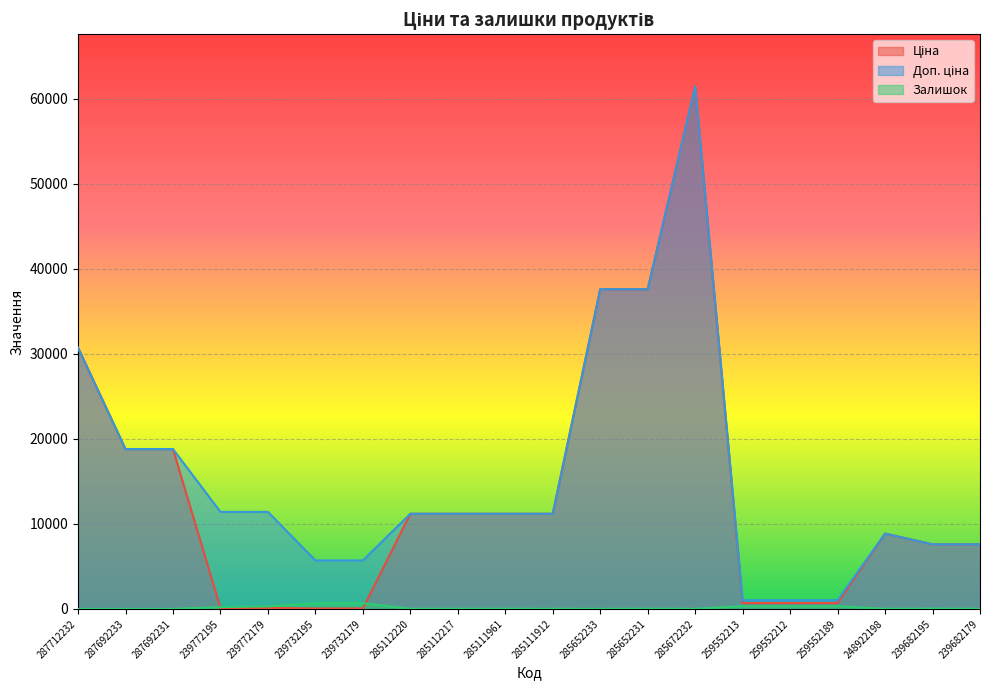

What is the label of the 4th point from the right?

259552189